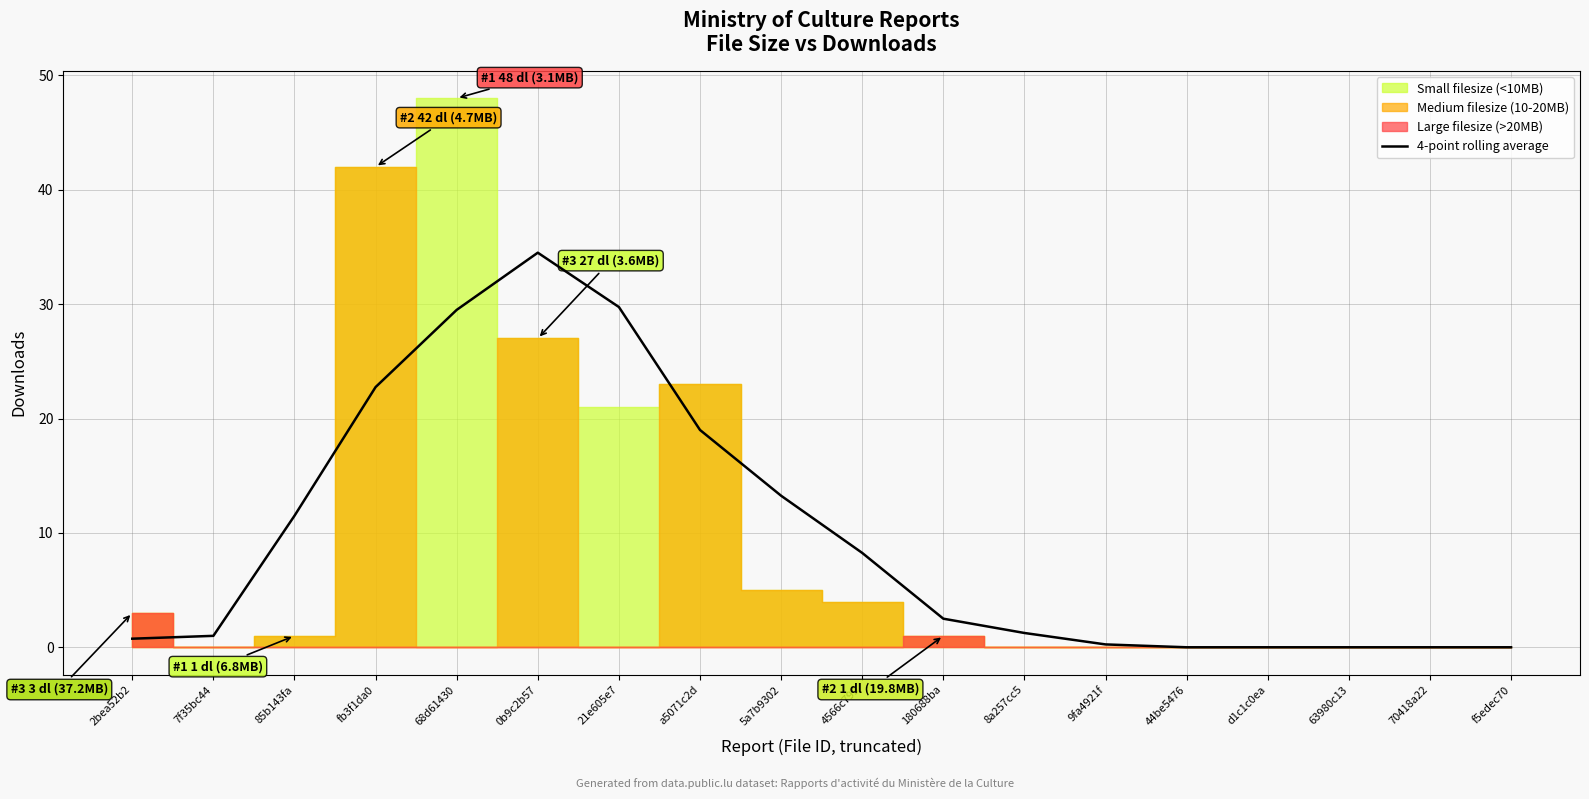

The chart shows a value of -23.4 at f5edec70. True or false?

False